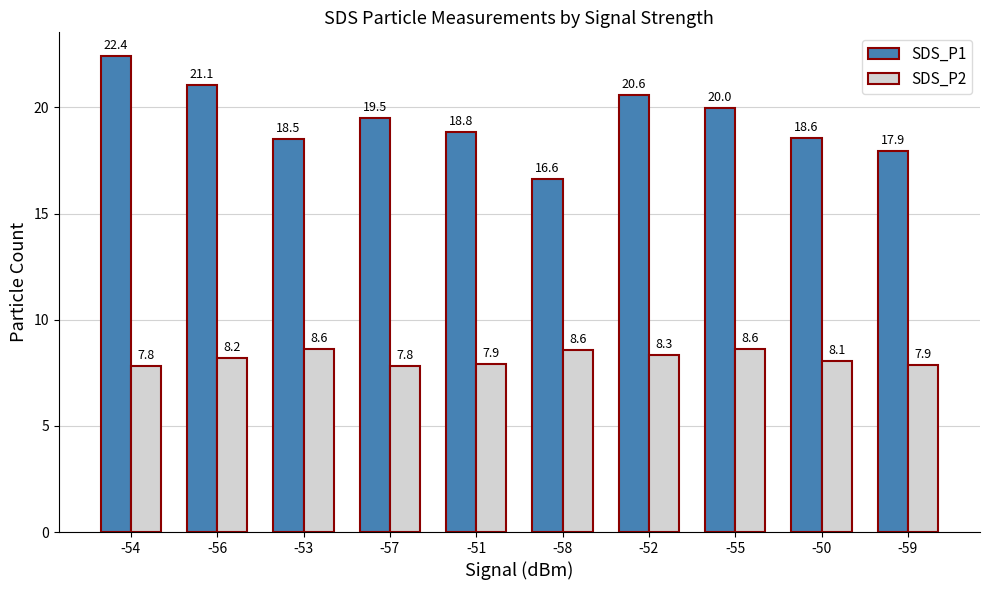

At how many categories does at least one series exceed 8?

10